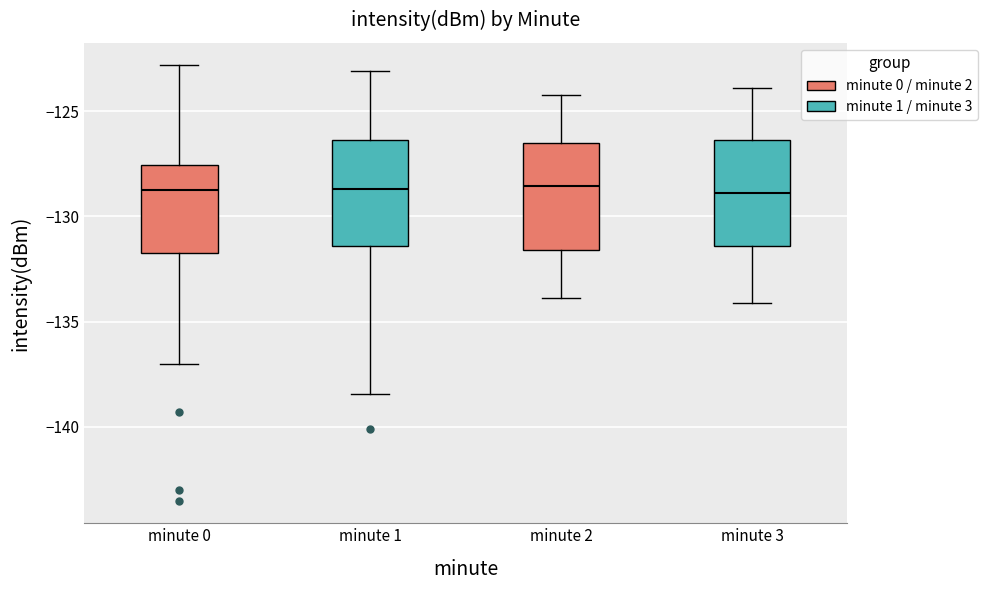

Reading left to right, transcribe this box plot: for each box, give where its median line is, the range the box spans, and where its two whiskers end, as read against the y-axis. The values are not printed on the chart, so give them approximately, as read against the axis.

minute 0: median -128.5, box -132.0 to -127.5, whiskers -137.0 to -123.0
minute 1: median -128.5, box -131.5 to -126.5, whiskers -138.5 to -123.0
minute 2: median -128.5, box -131.5 to -126.5, whiskers -134.0 to -124.0
minute 3: median -129.0, box -131.5 to -126.5, whiskers -134.0 to -124.0